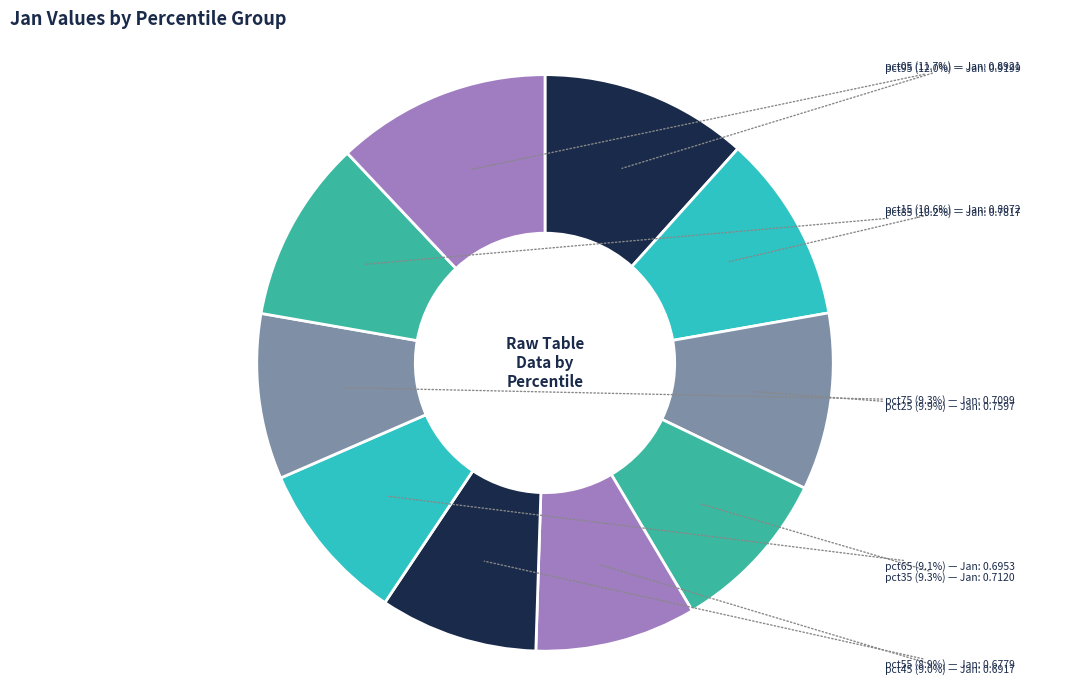

Count the number of slices in the pie.

10